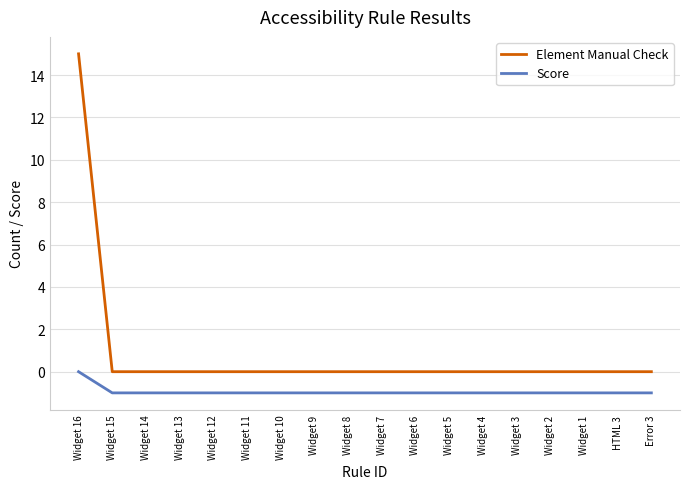

Which series has the largest range (max minus min)?

Element Manual Check